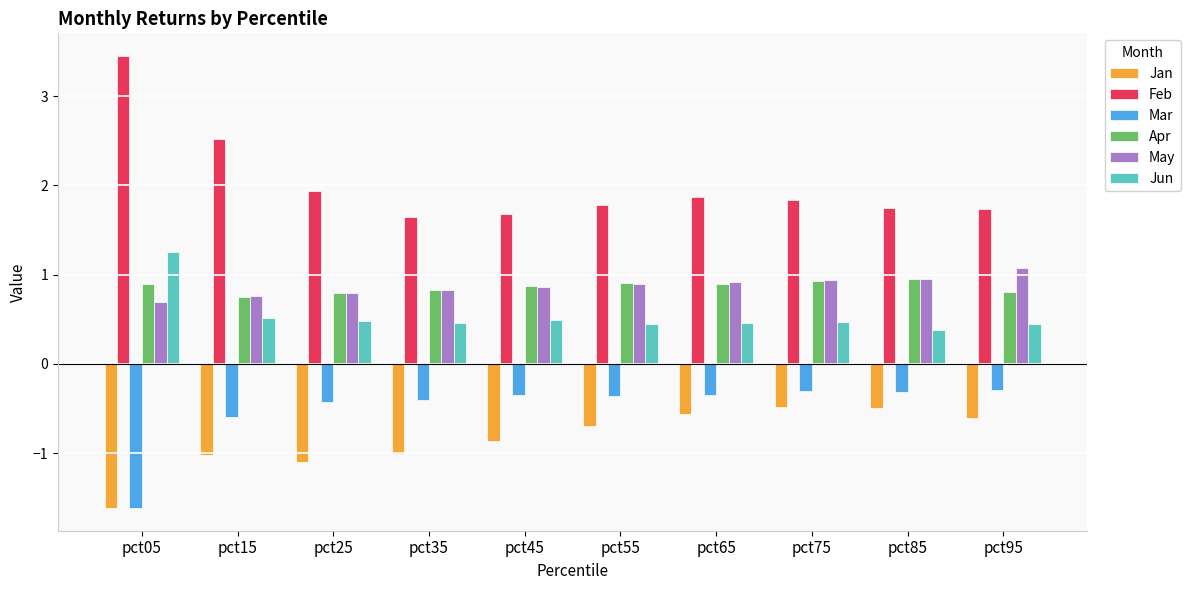

What is the difference between the highest and lowest values at pct15?

3.5